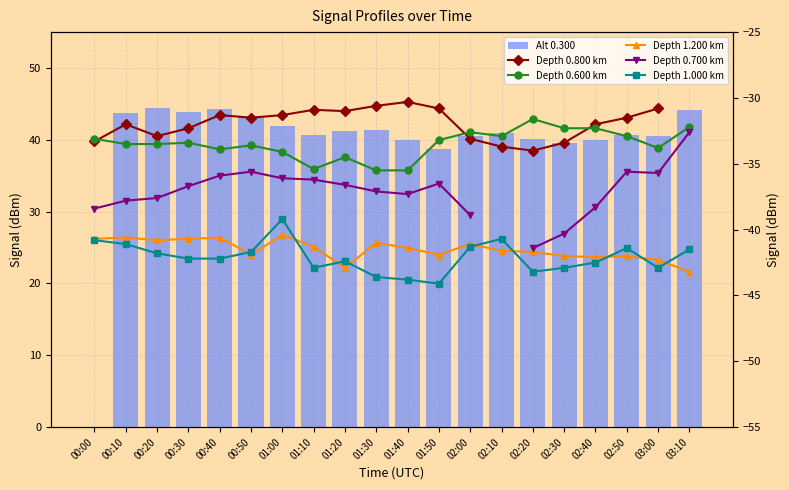

Does the chart contain stacked bars?

No